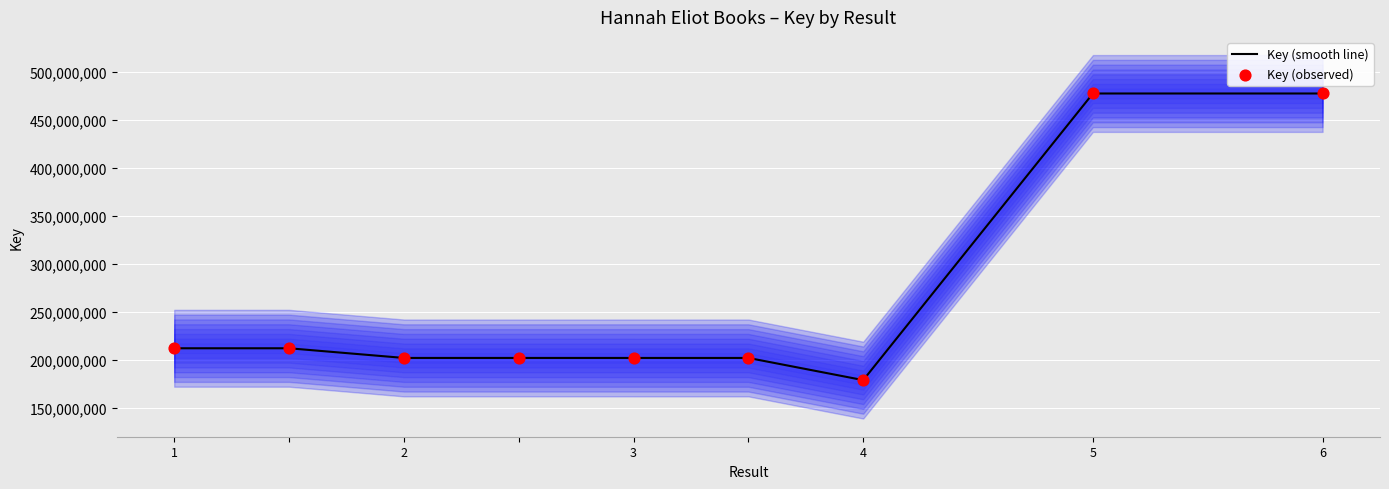

What is the highest value of the Key (smooth line) series?

477568796